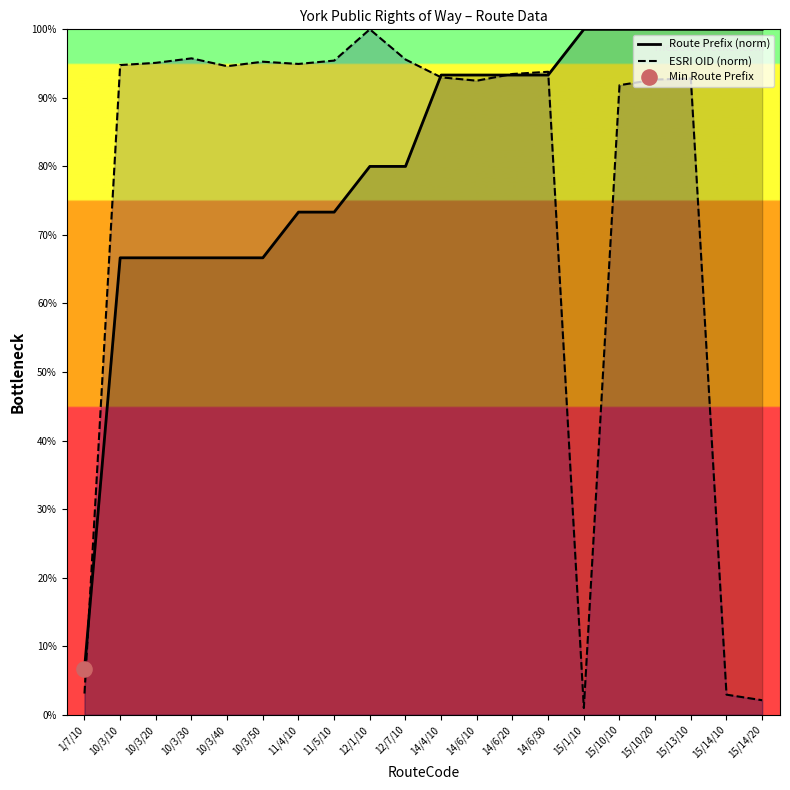

Is the value of Route Prefix (norm) at 14/6/30 greater than the value of ESRI OID (norm) at 10/3/30?

No